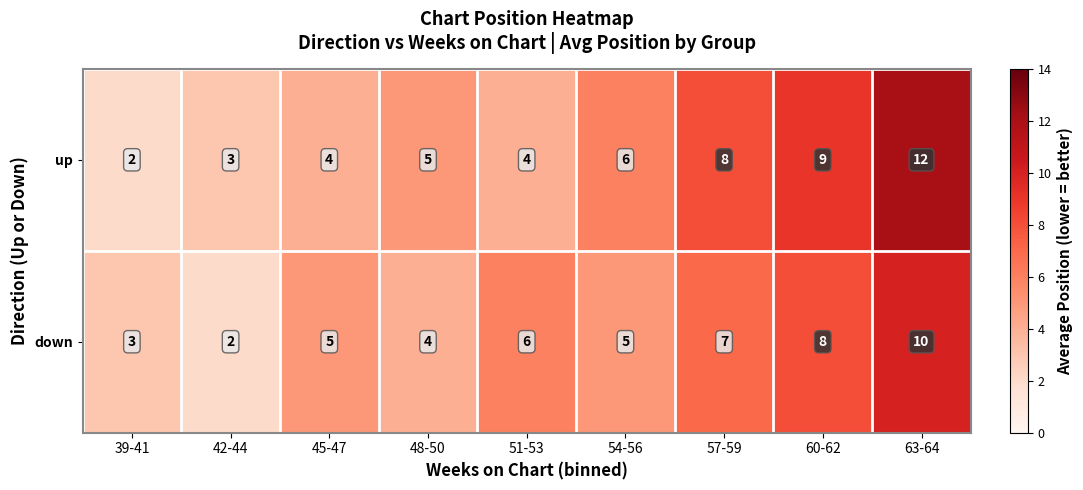

List the series in order of their overall mean, lowest first.

down, up